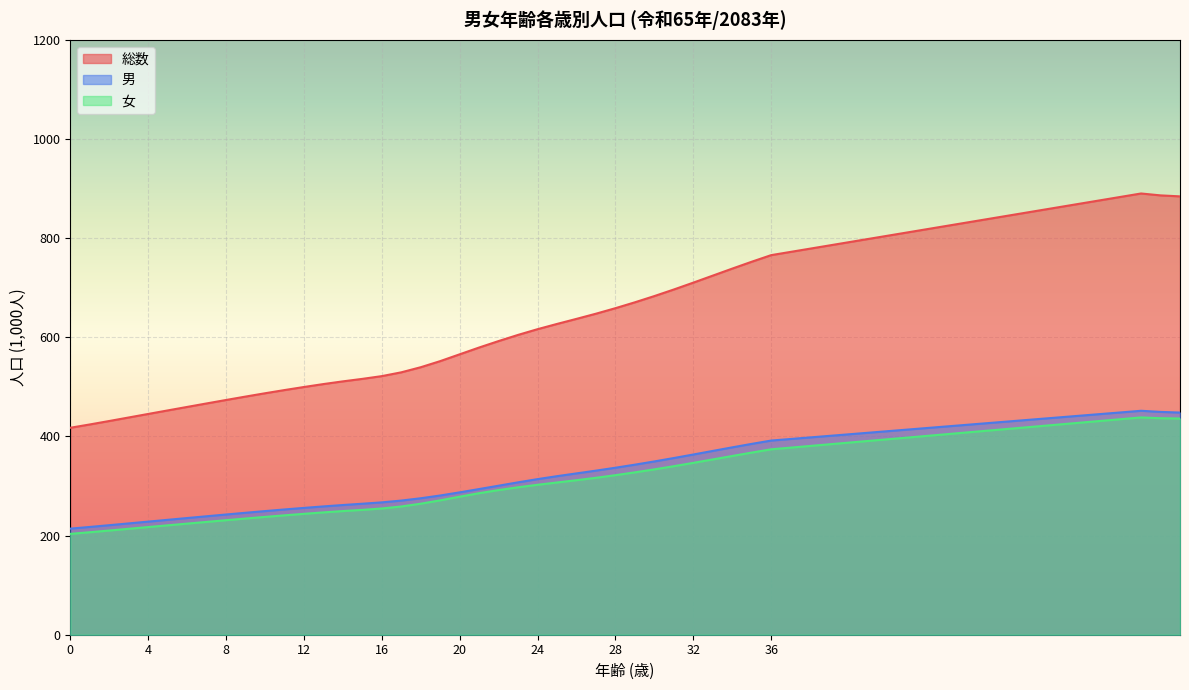

Which series has the widest spread of values?

総数